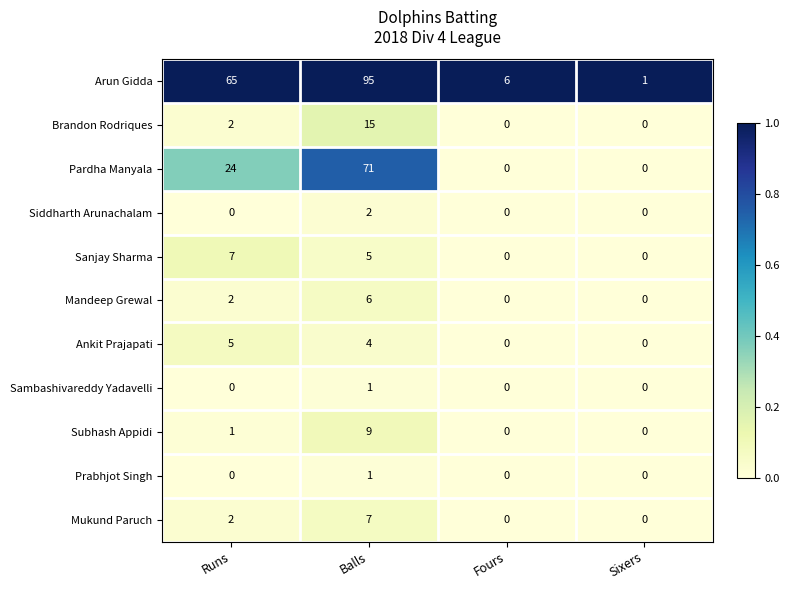

The Brandon Rodriques series shows 0 at Sixers. True or false?

True